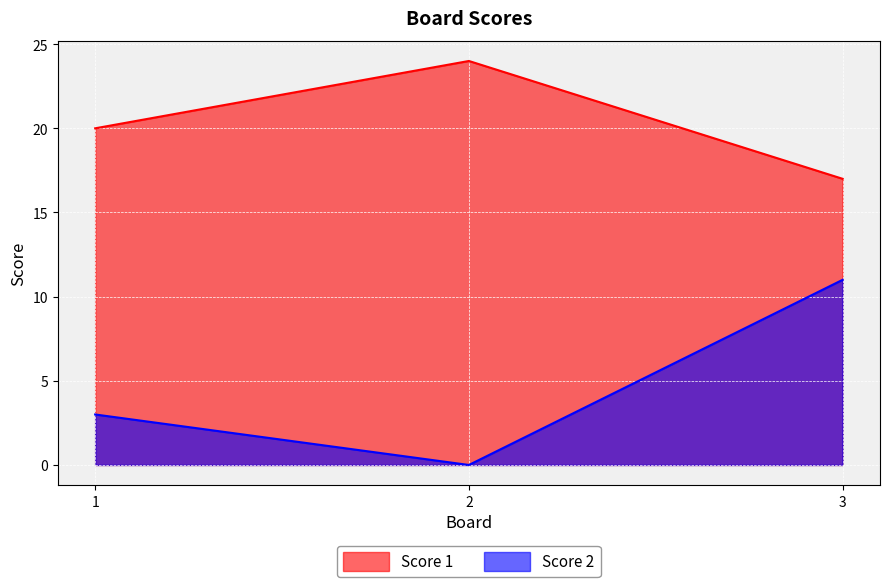

Rank the categories by Score 2 value from lowest to highest.

2, 1, 3